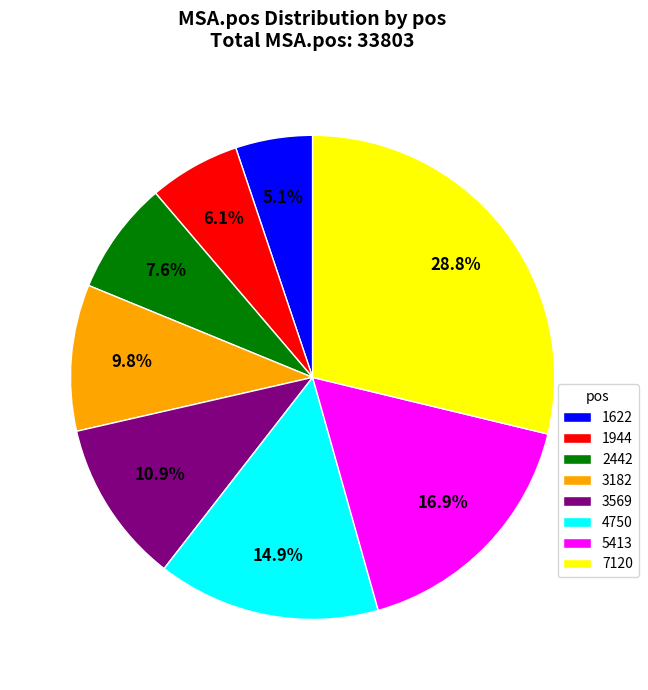

To the nearest percent, what portion does 1622 represent?

5%